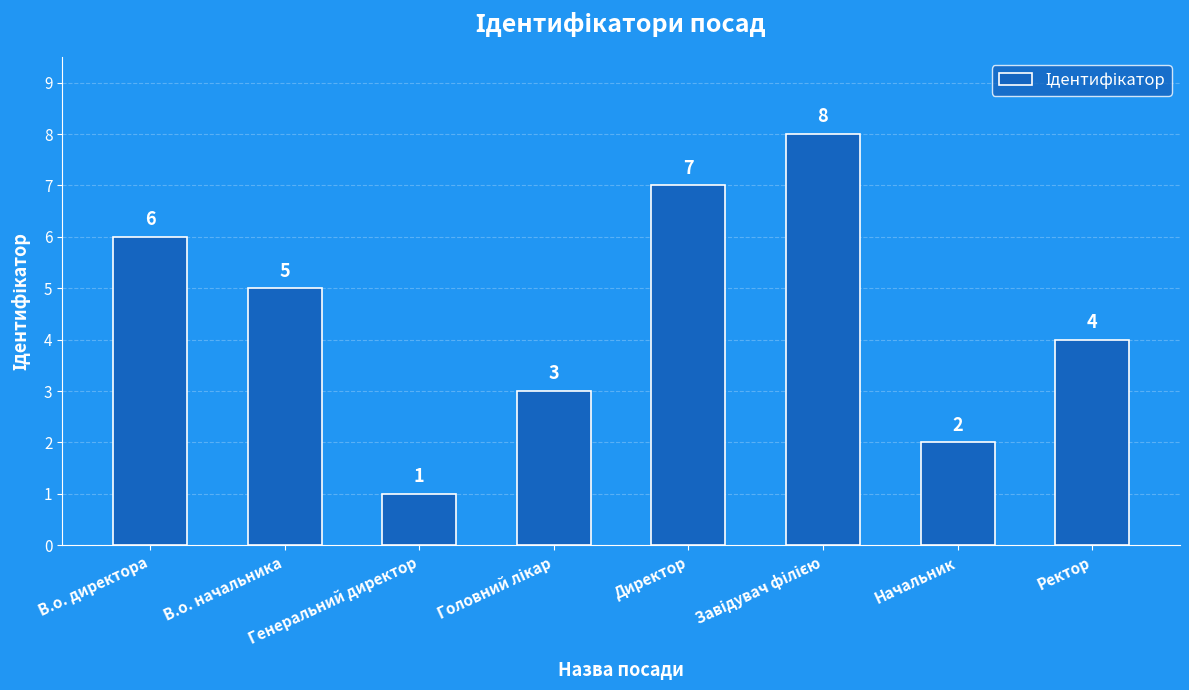

What is the difference between the maximum and minimum values?

7